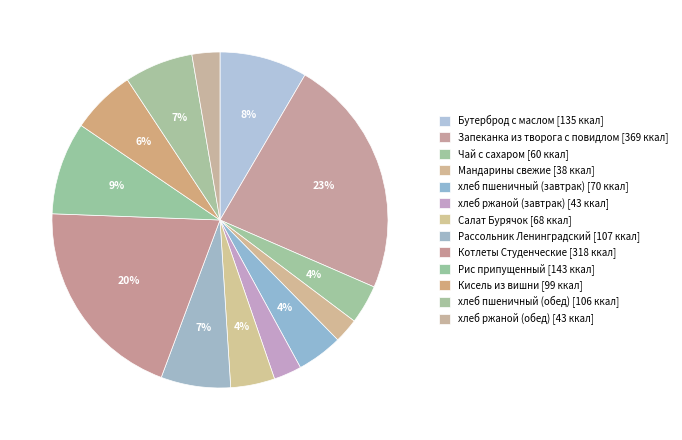

Is there any slice that represents more than half of the pie?

No